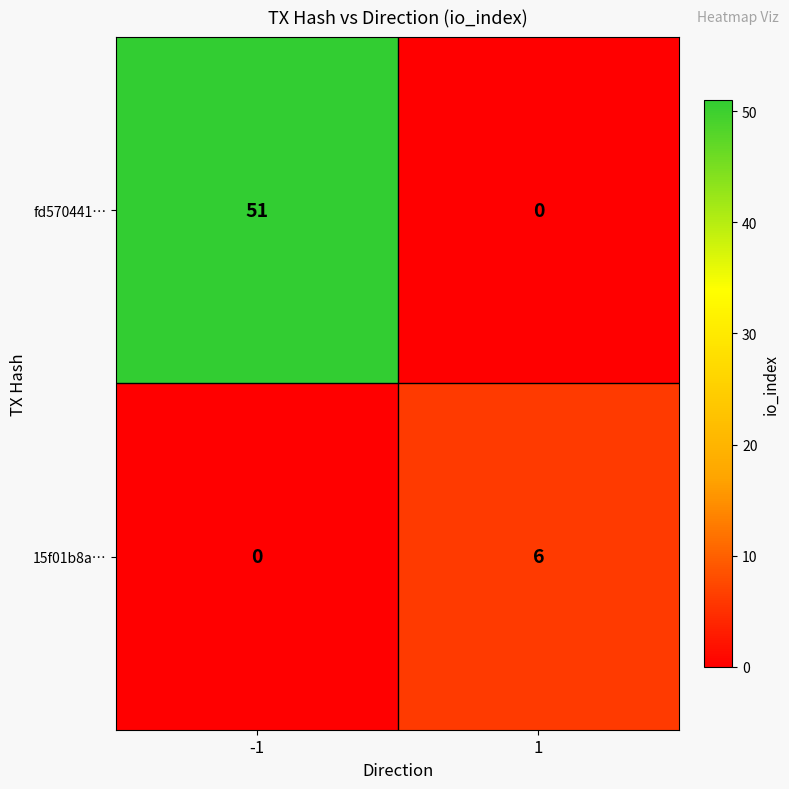

Which series has the largest total across all categories?

fd570441…